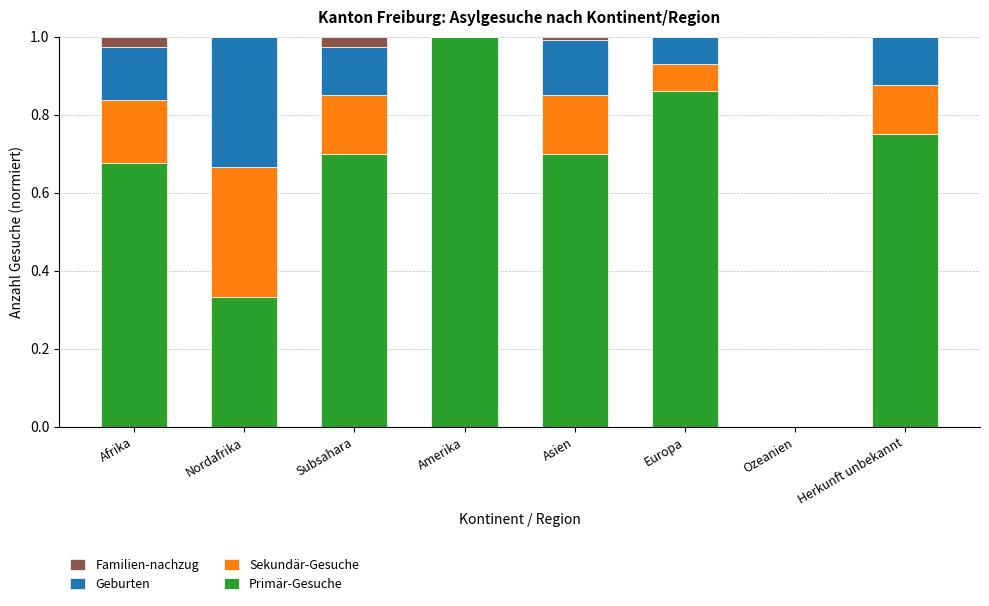

Count the number of data series in this chart.

4